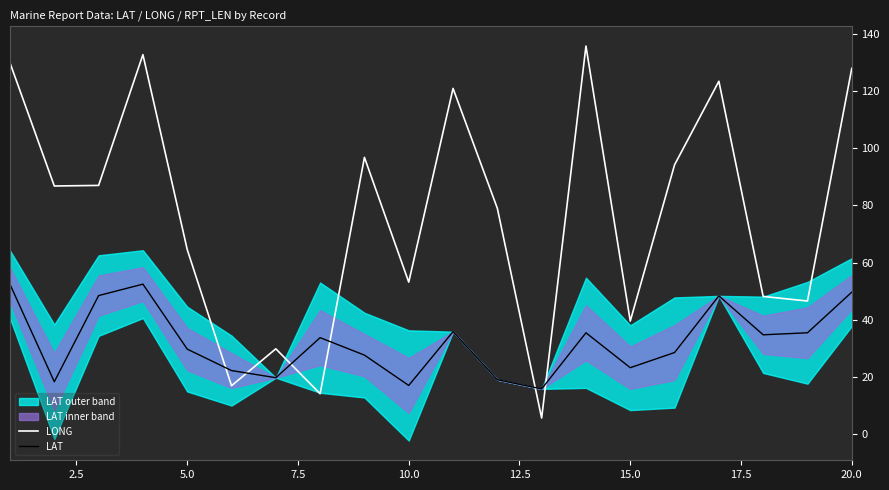

How many lines are shown in the chart?

2